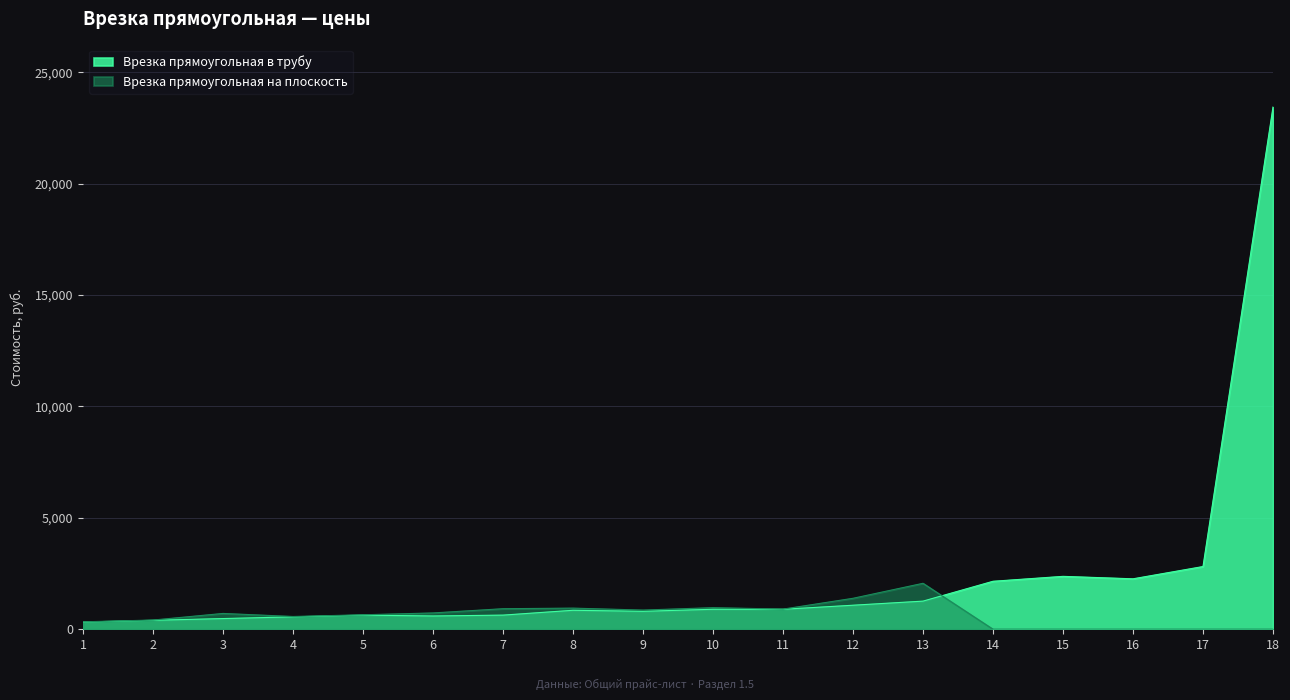

How many lines are shown in the chart?

2